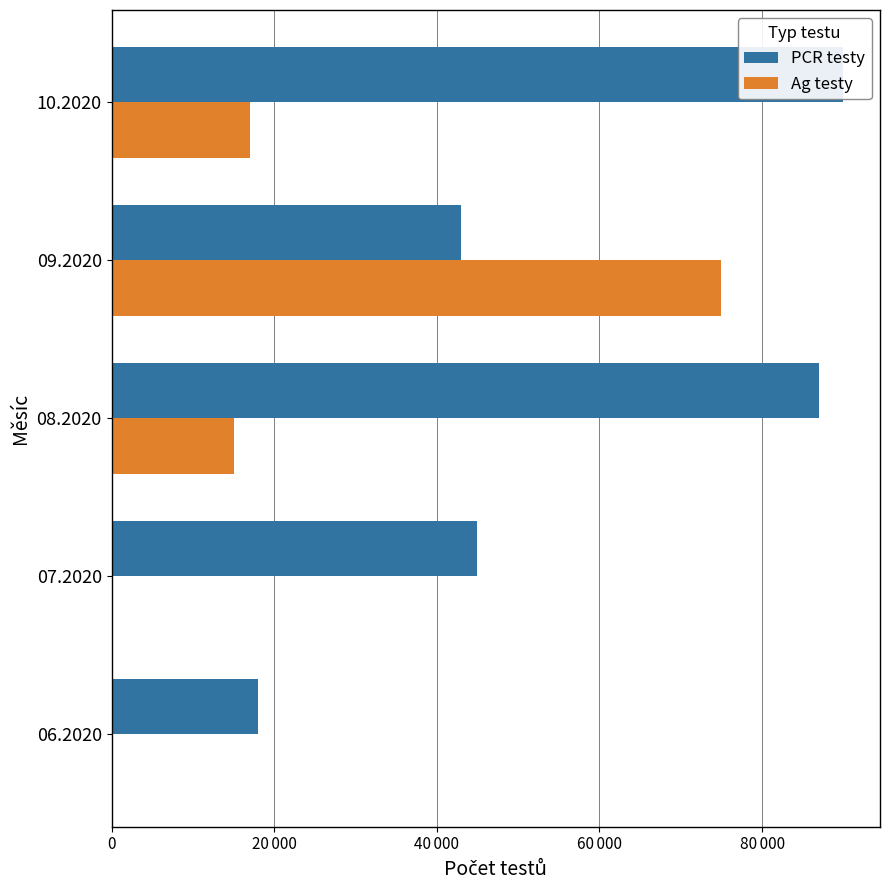

What are all the series names shown in the legend?

PCR testy, Ag testy